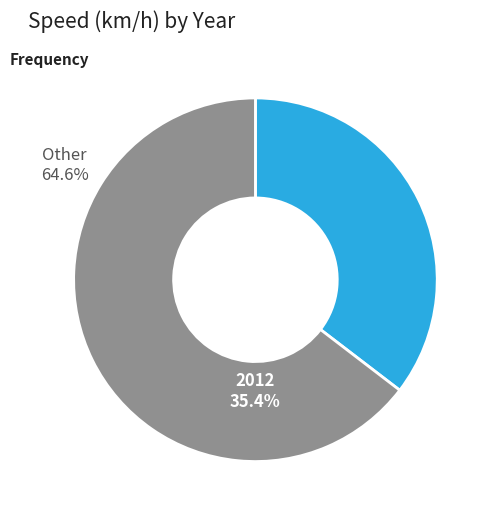

Approximately how many times larger is the value at 2012 compared to Other?

0.5